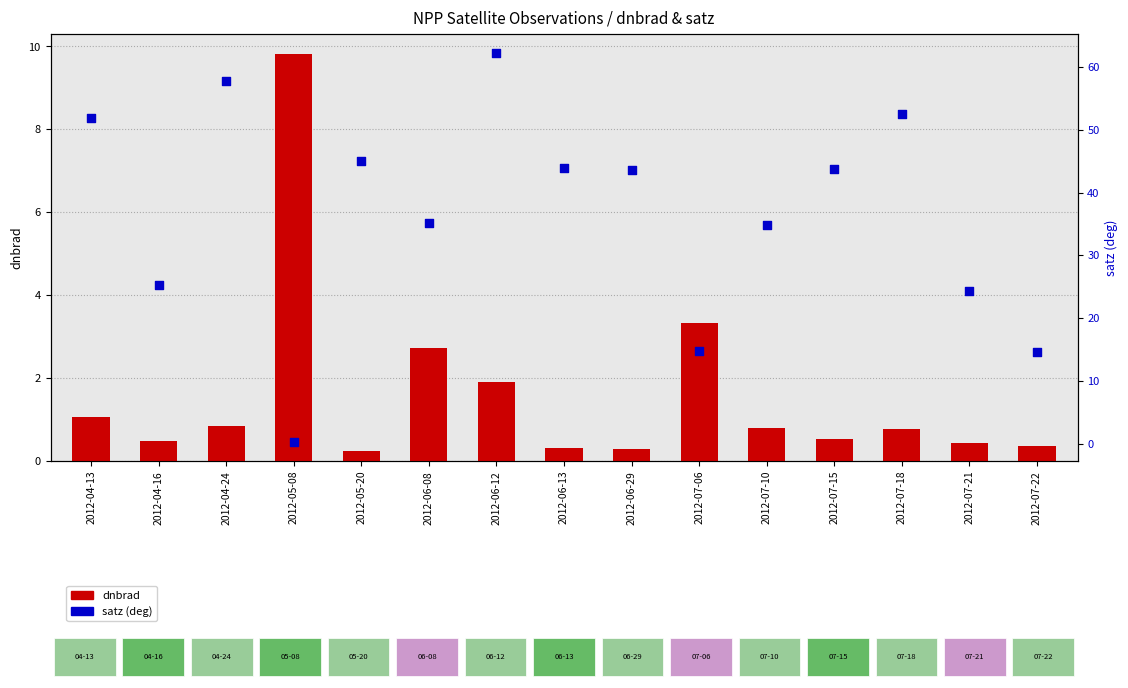

Which series has the largest total across all categories?

satz (deg)